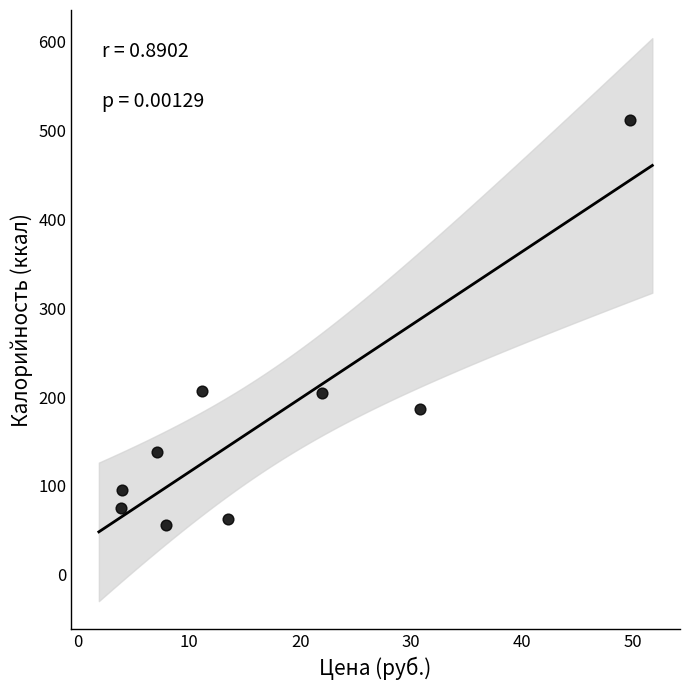

What is the average Y value?

170.7